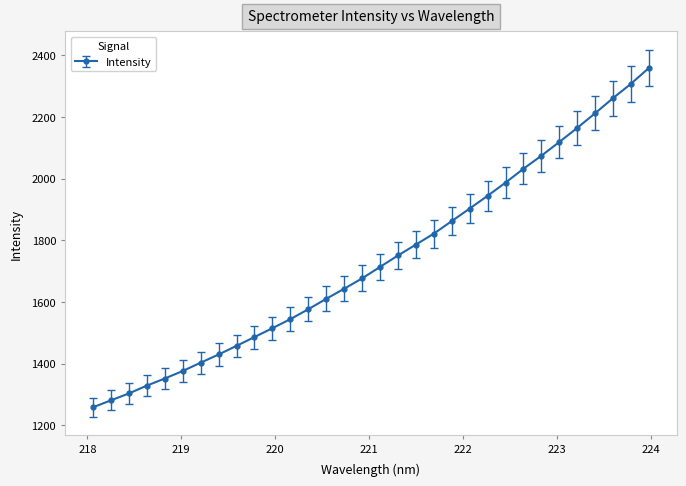

What is the value of the 15th point from the left?

1642.6